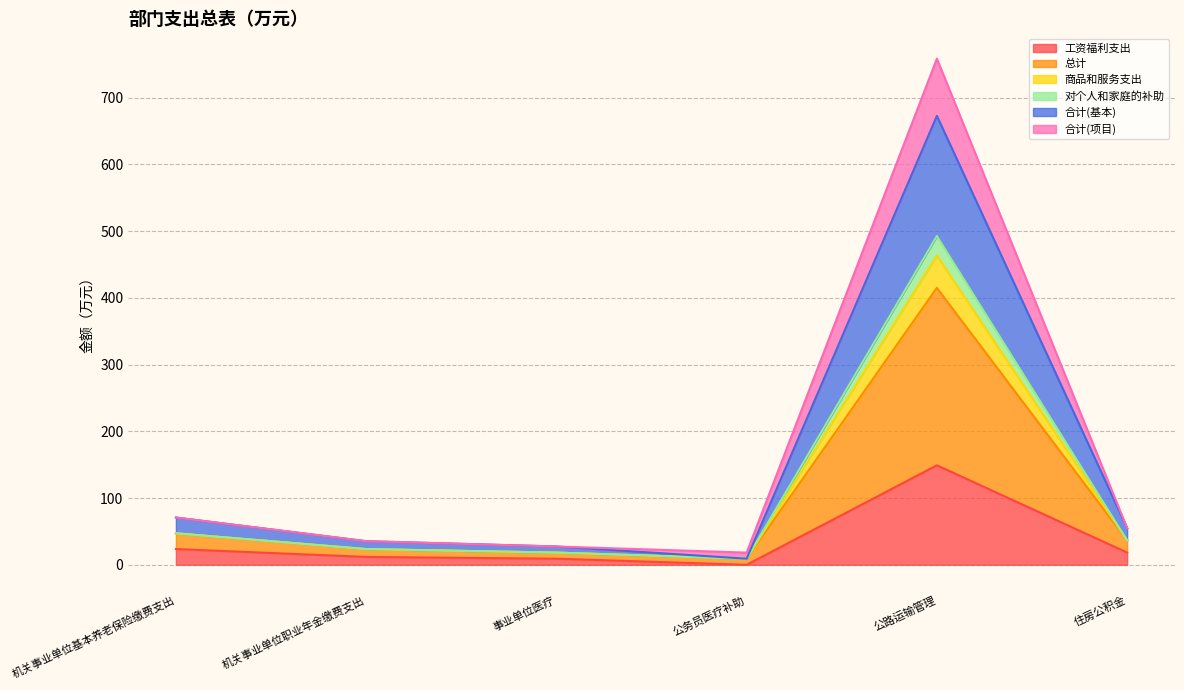

Which series has the largest total across all categories?

总计